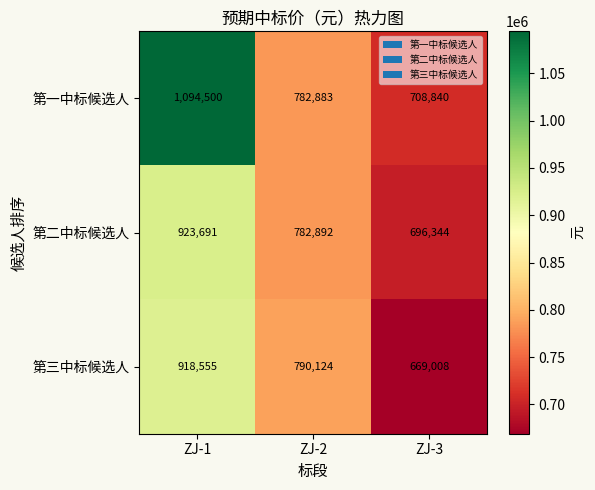

True or false: 第三中标候选人 has a value of 1322612 at ZJ-2.

False